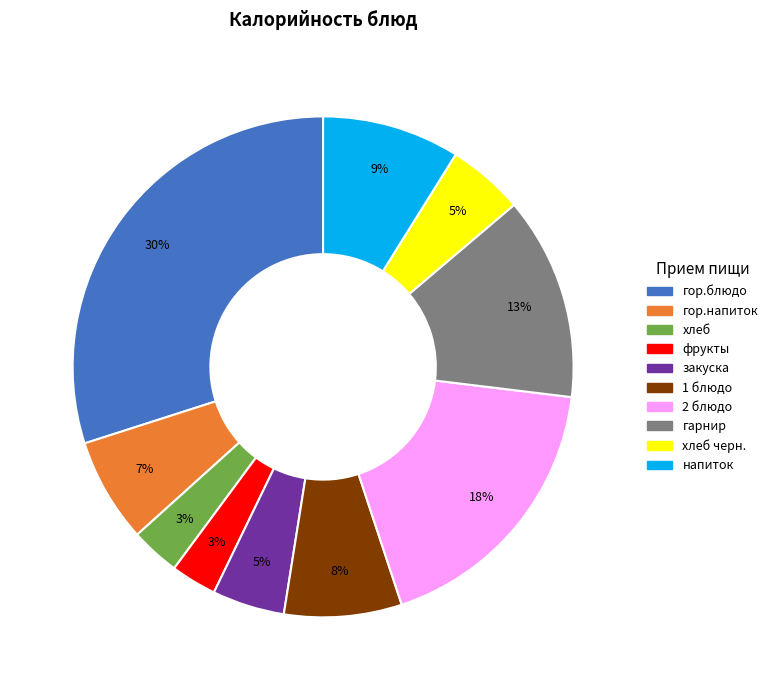

Is there any slice that represents more than half of the pie?

No